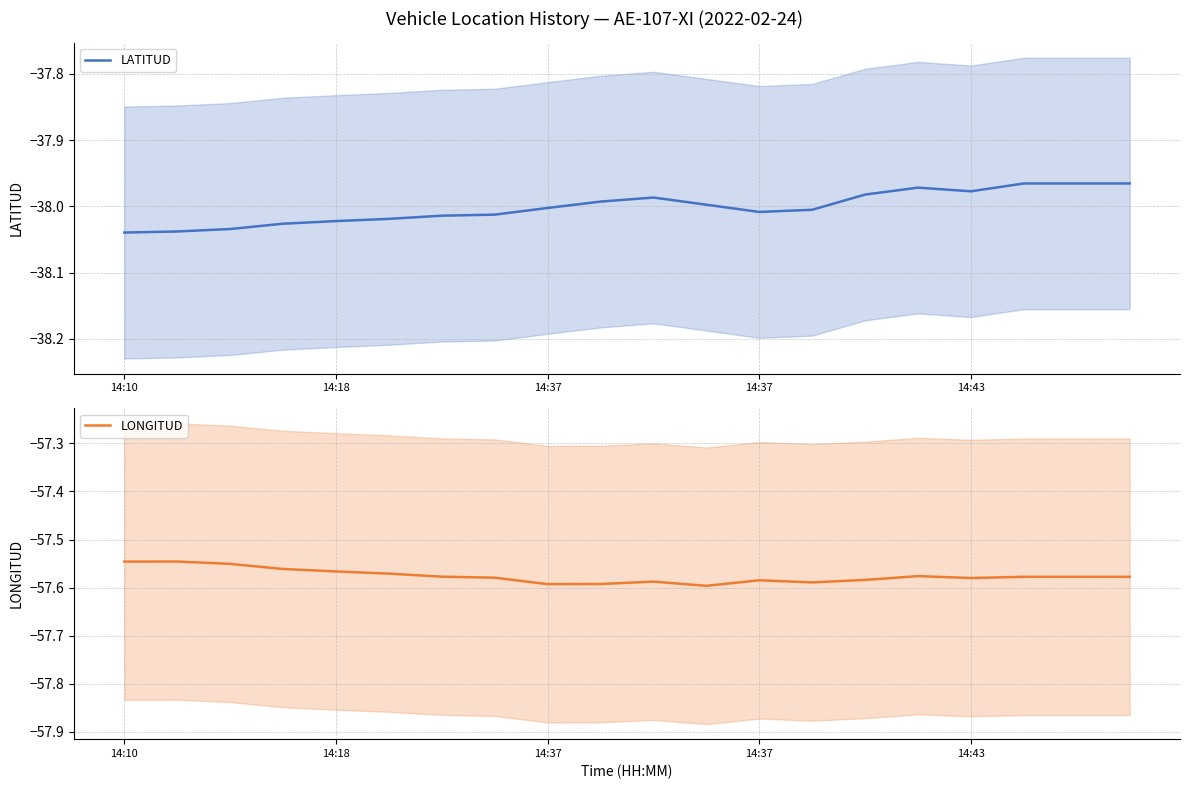

Is it true that LONGITUD equals -57.6 at 15?

True